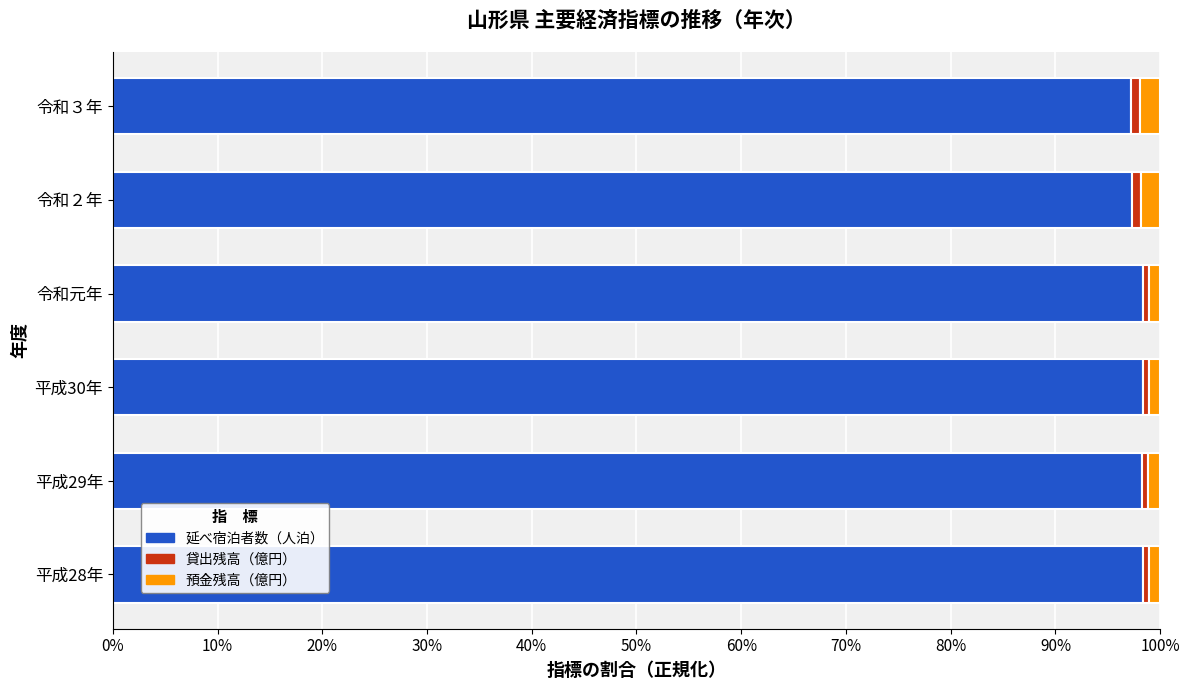

How many data points in 延べ宿泊者数（人泊） are less than 98?

2